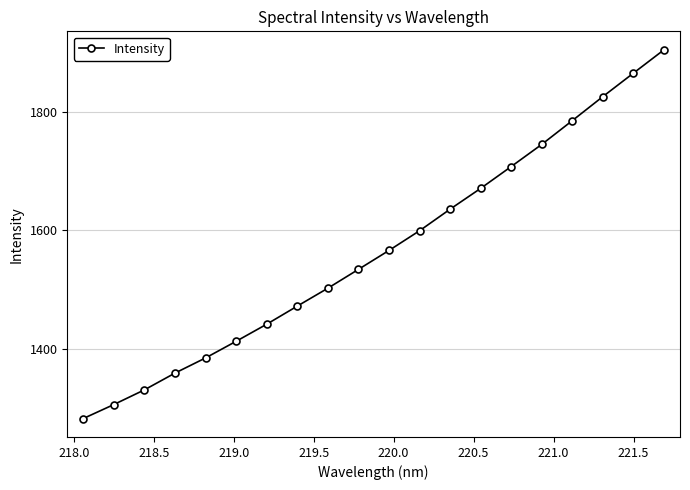

What is the minimum value shown in the chart?

1282.0